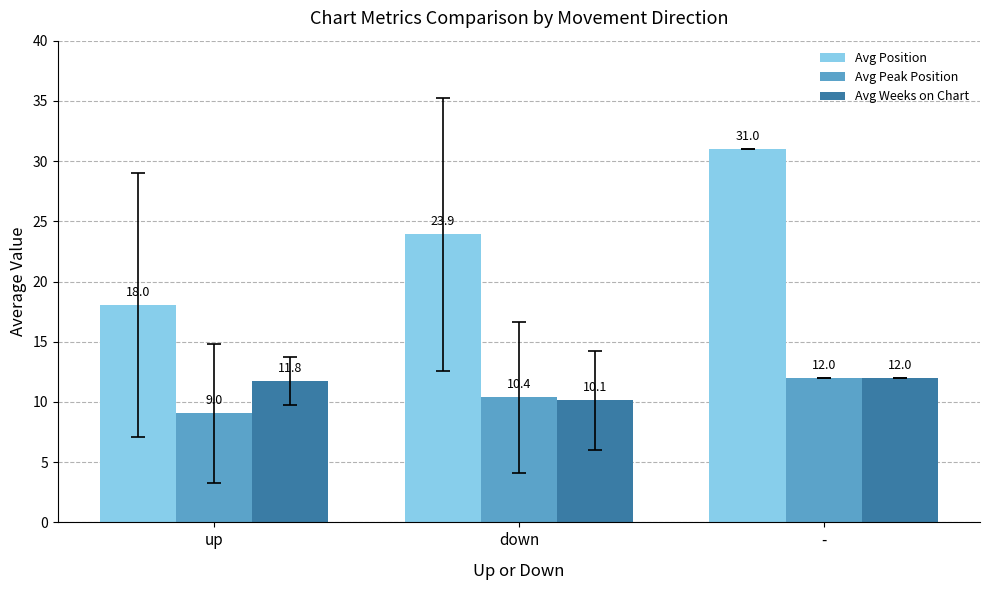

Rank the categories by Avg Peak Position value from highest to lowest.

-, down, up